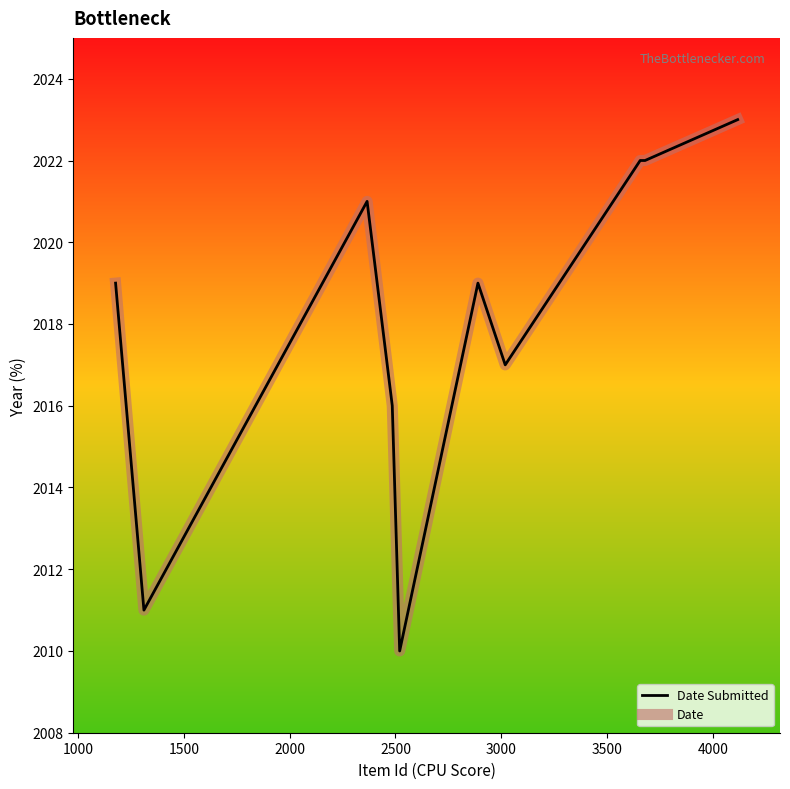

Which series has the widest spread of values?

Date Submitted